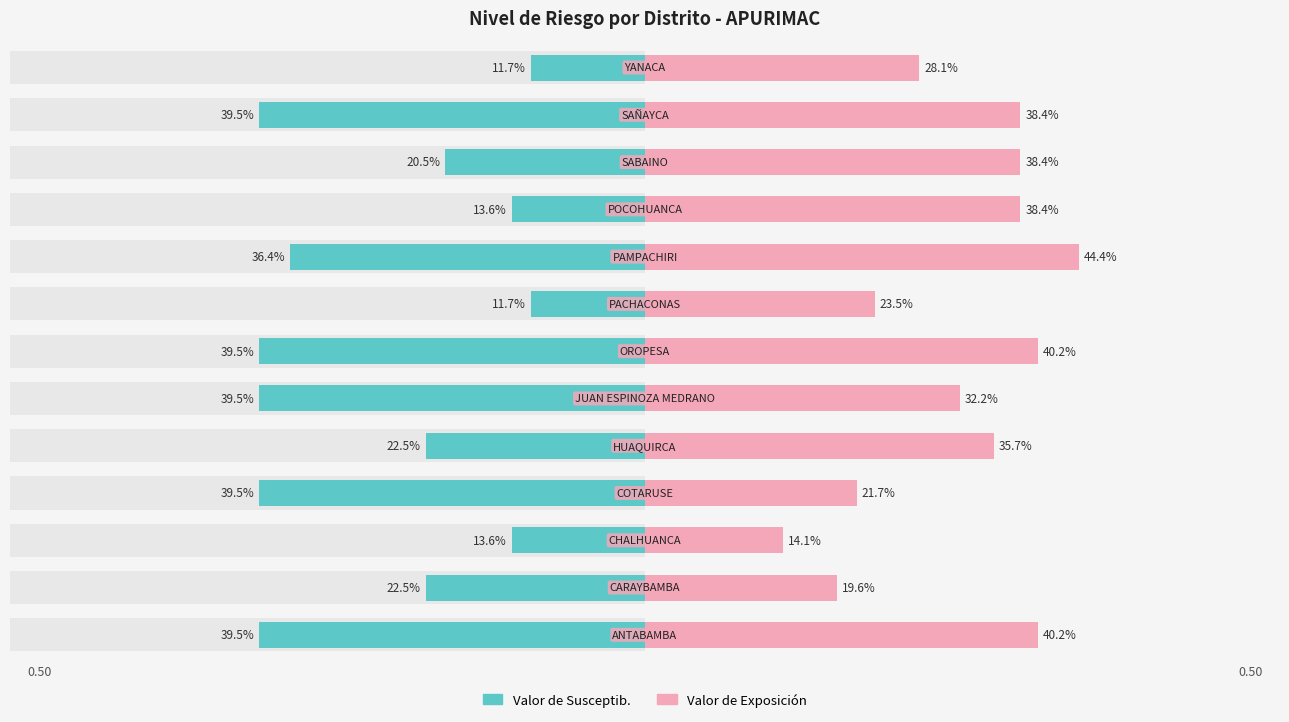

What are all the series names shown in the legend?

Valor de Susceptib., Valor de Exposición